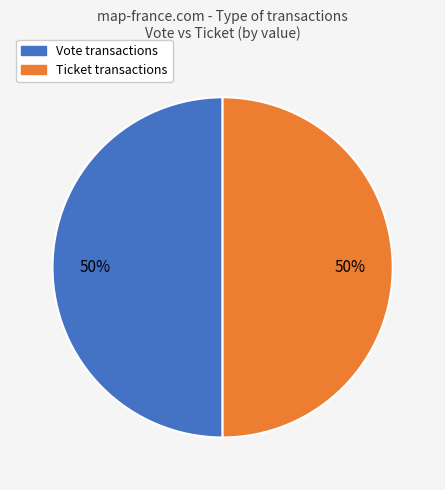

True or false: Ticket accounts for 6% of the total.

False